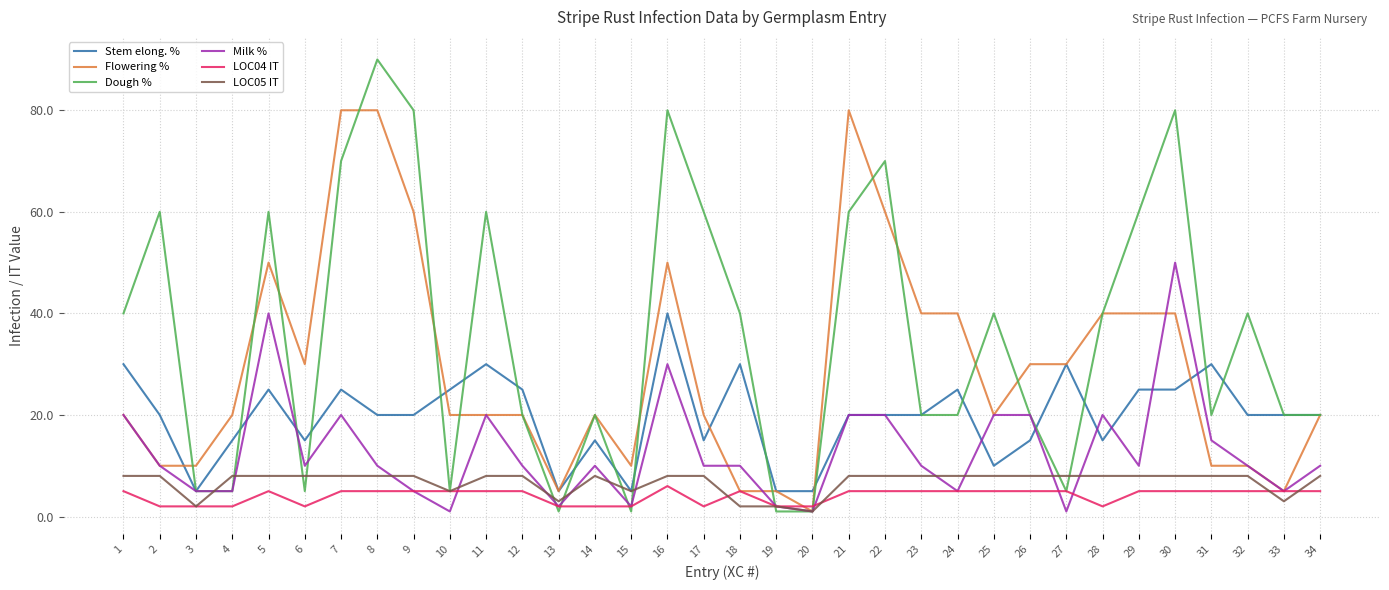

True or false: LOC05 IT has more than 0 points higher than both neighbors.

True